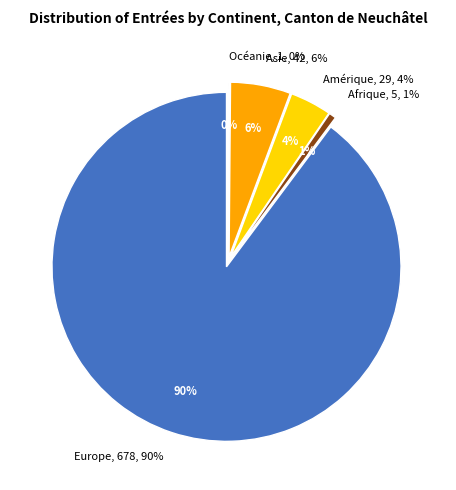

To the nearest percent, what is the average slice percentage?

20%